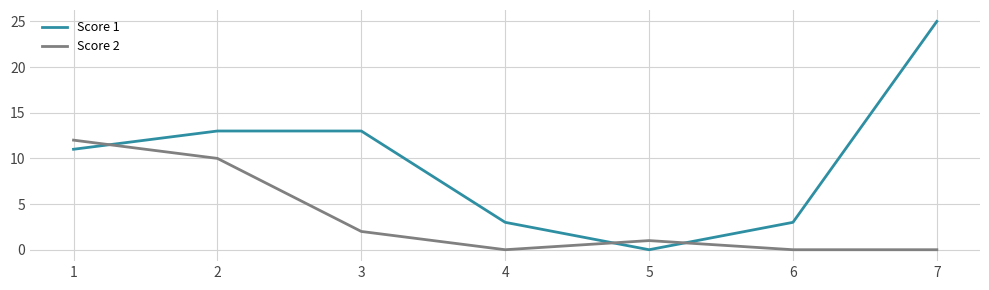

Where is the first local maximum for Score 2?

5